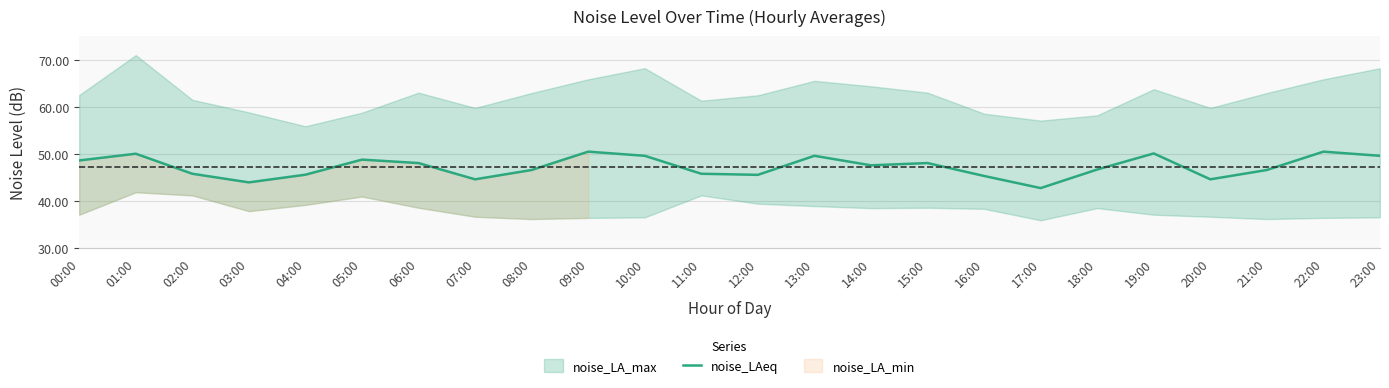

What is the highest value of the noise_LAeq series?

50.5